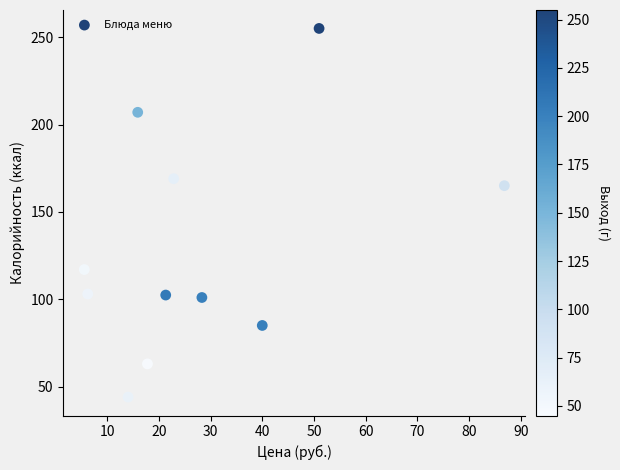

What is the average X value?

28.2